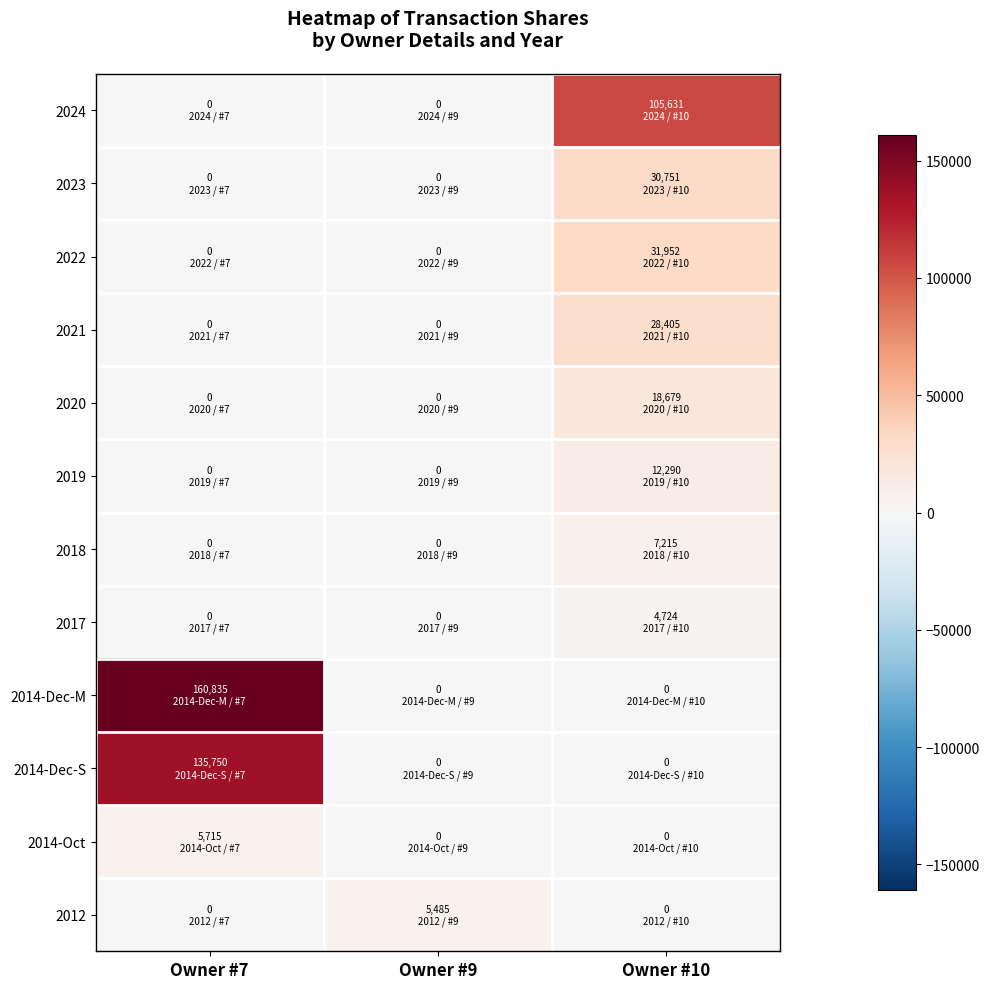

At which category does the chart reach its peak across all series?

Owner #7